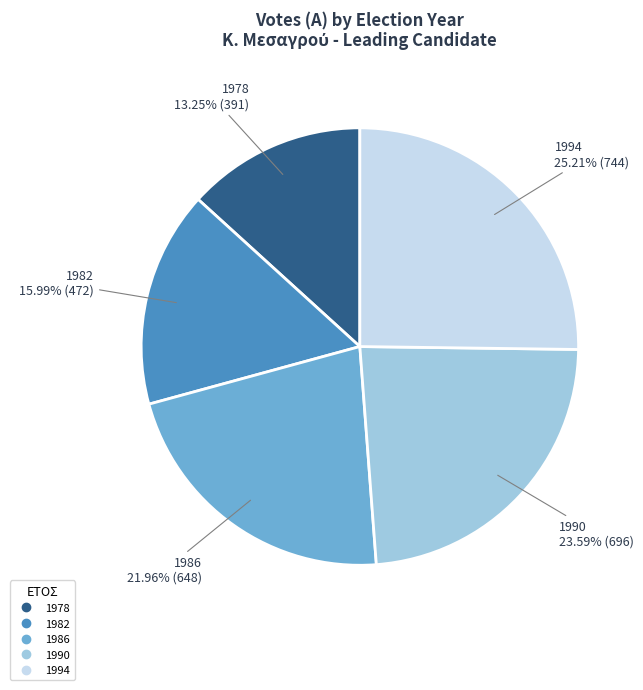

What is the smallest slice in the pie chart?

1978